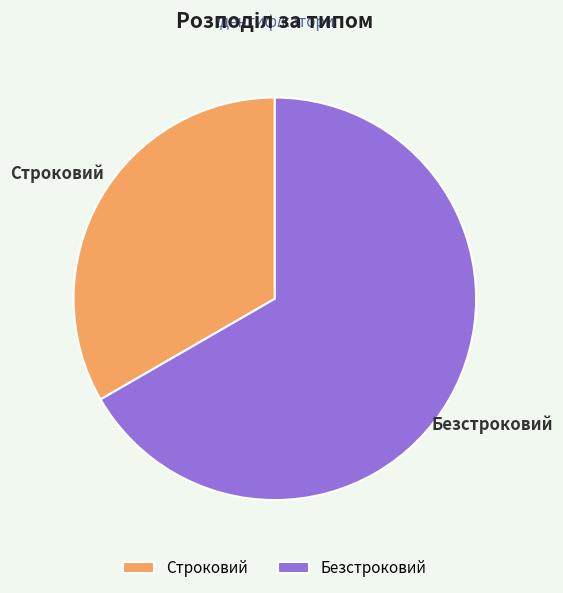

Which slice is the largest?

Безстроковий